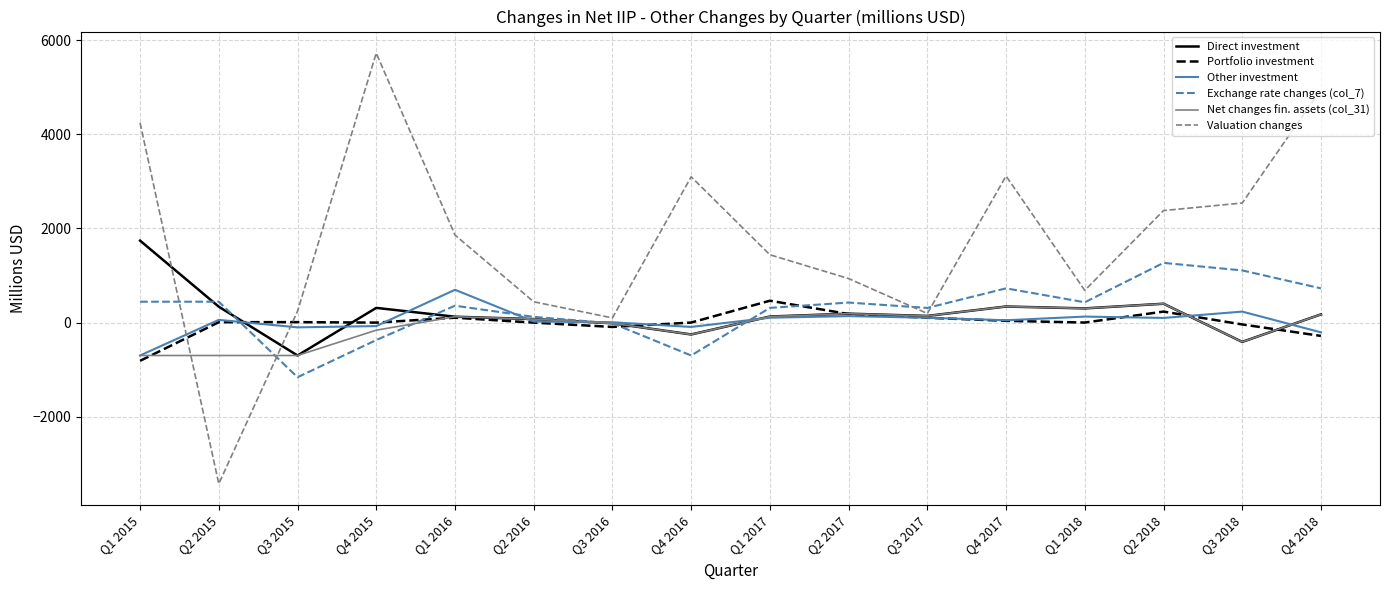

Which series has the largest range (max minus min)?

Valuation changes